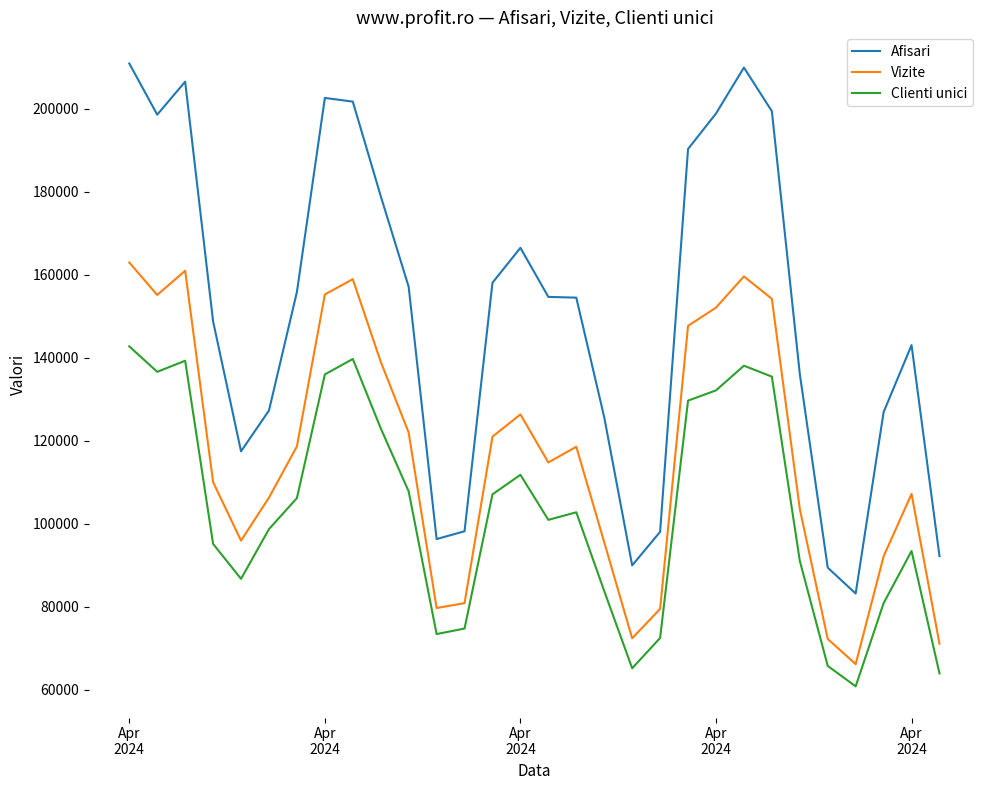

List the series in order of their overall mean, highest first.

Afisari, Vizite, Clienti unici